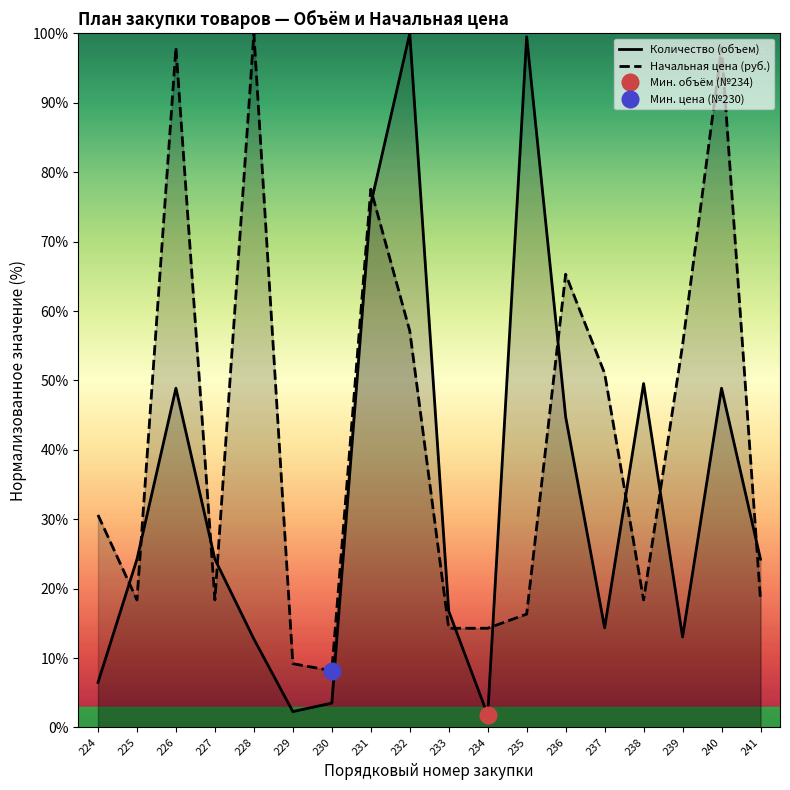

Which series has the largest total across all categories?

Начальная цена (руб.)